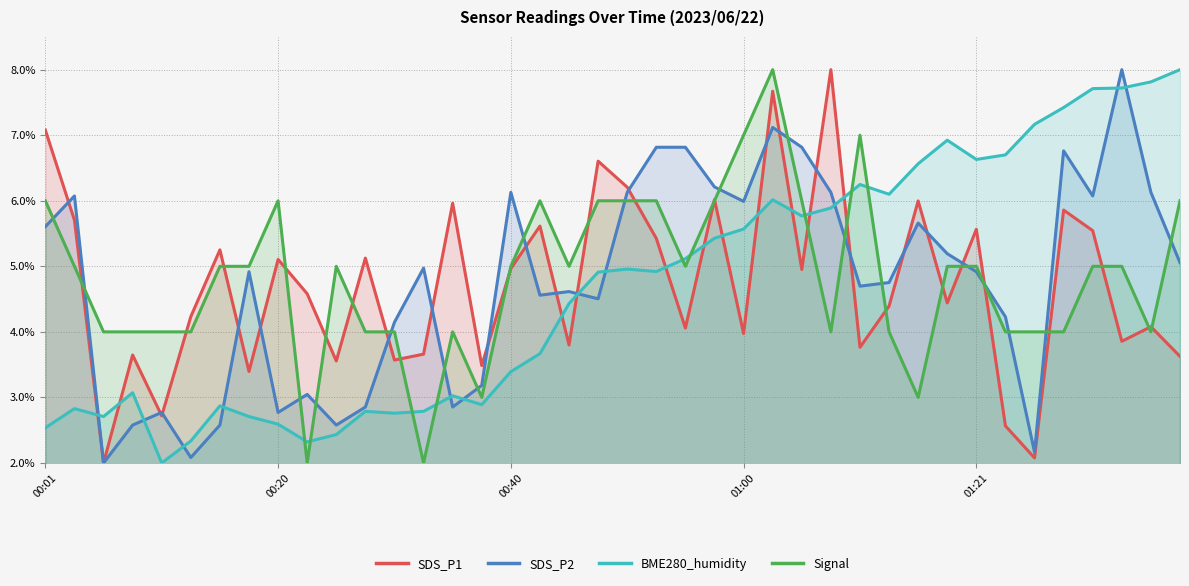

Which series ends up on top after the final intersection of SDS_P2 and Signal?

Signal